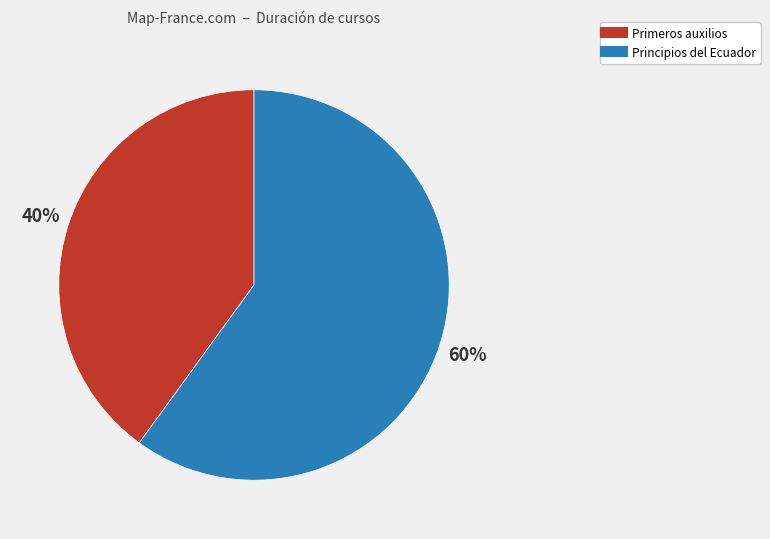

Rank the categories by value from lowest to highest.

Primeros auxilios, Principios del Ecuador